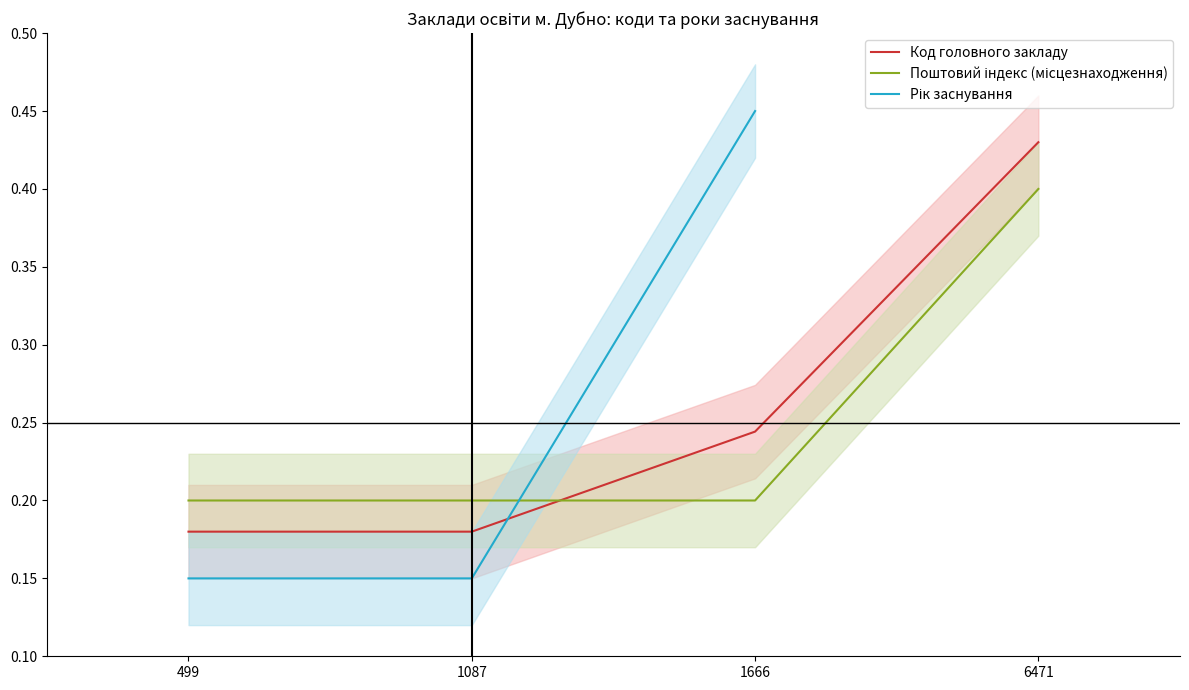

What is the sum of the Поштовий індекс (місцезнаходження) values at 6471 and 1087?

0.6